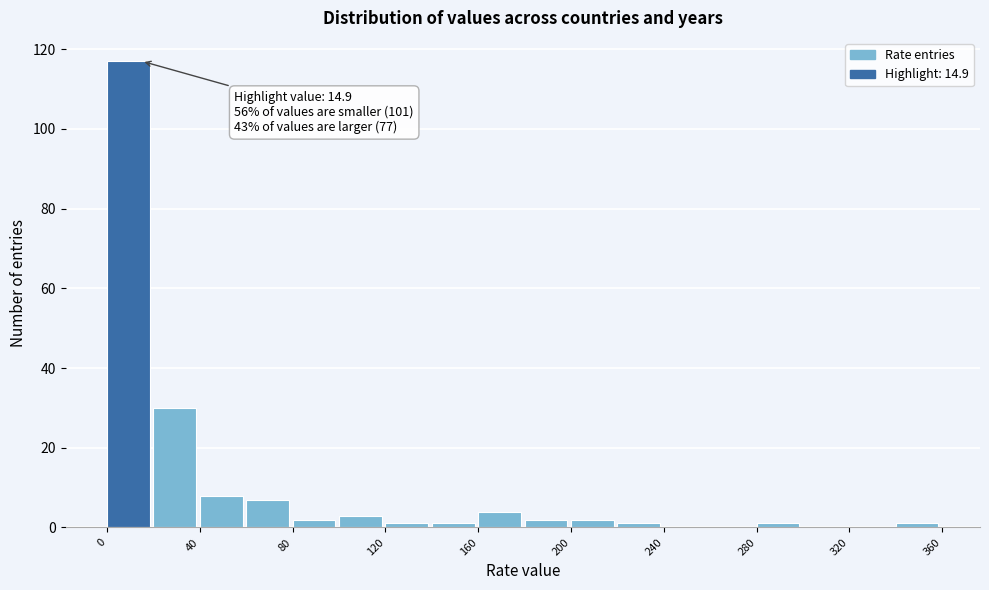

Which range on the x-axis has the tallest bar?

0 to 20